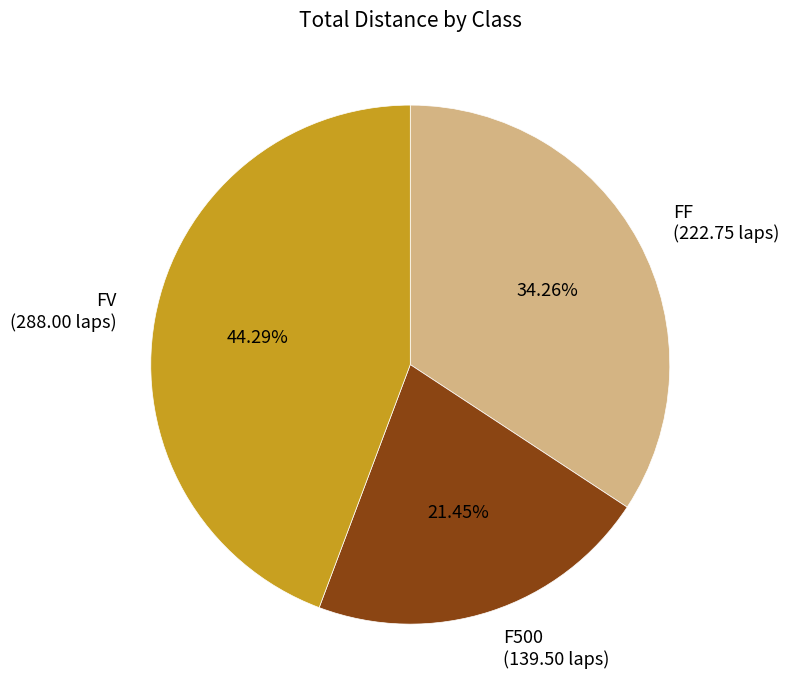

How many slices are in this pie chart?

3